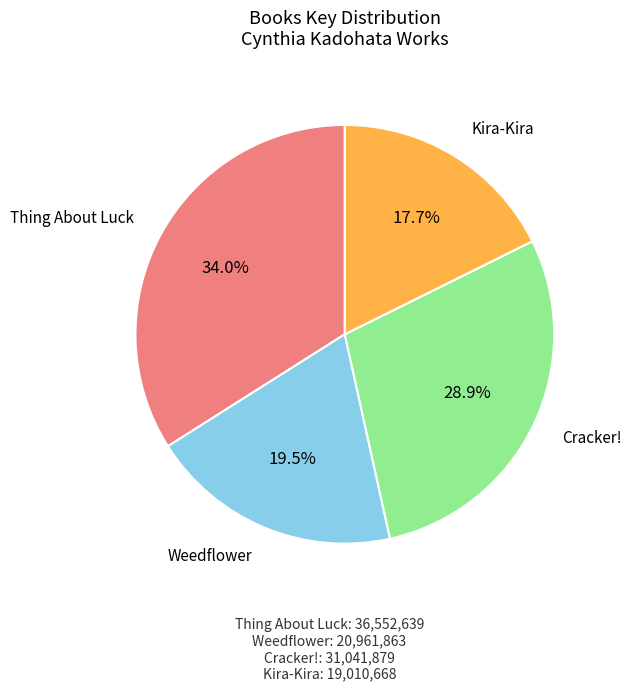

Is there any slice that represents more than half of the pie?

No